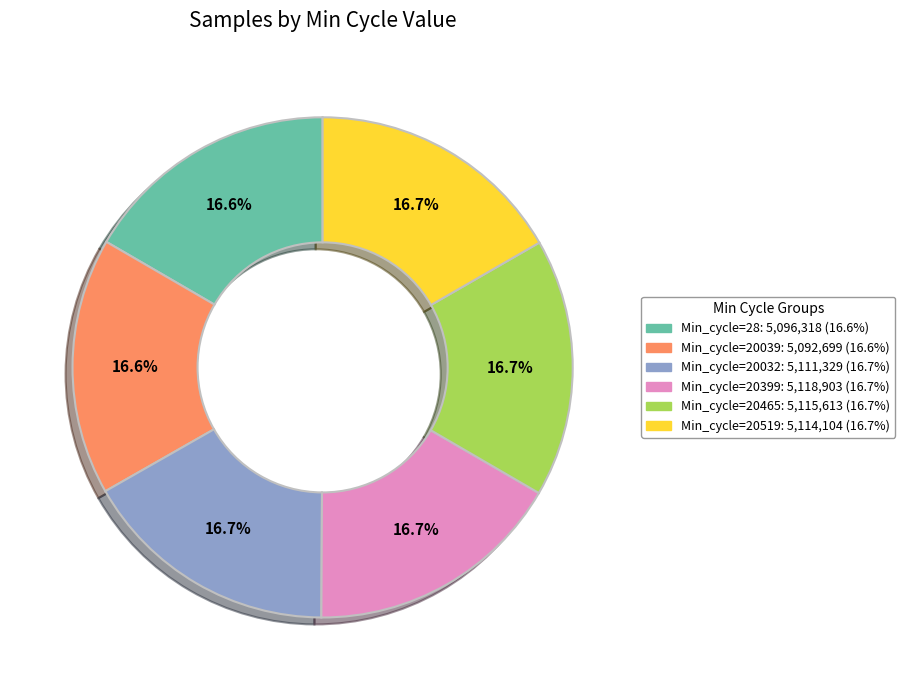

What is the ratio of the value at Min_cycle=20032 to the value at Min_cycle=20039?

1.0